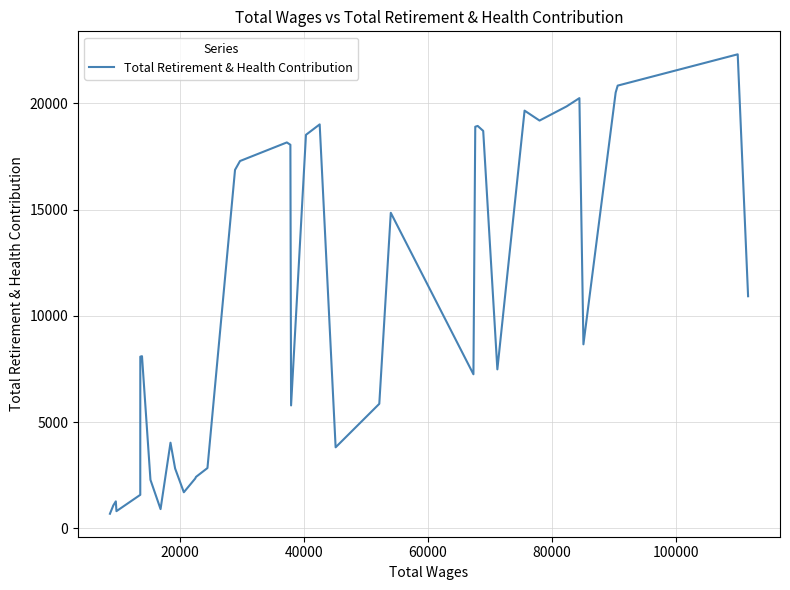

What is the average value?

10348